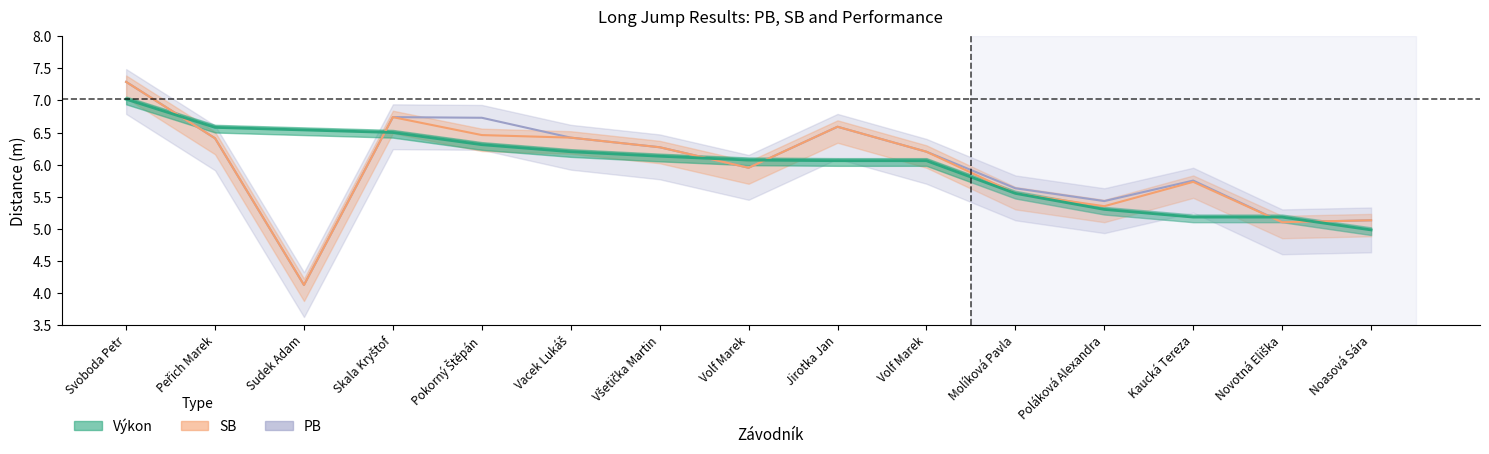

What is the total value across all series at Molíková Pavla?

16.7